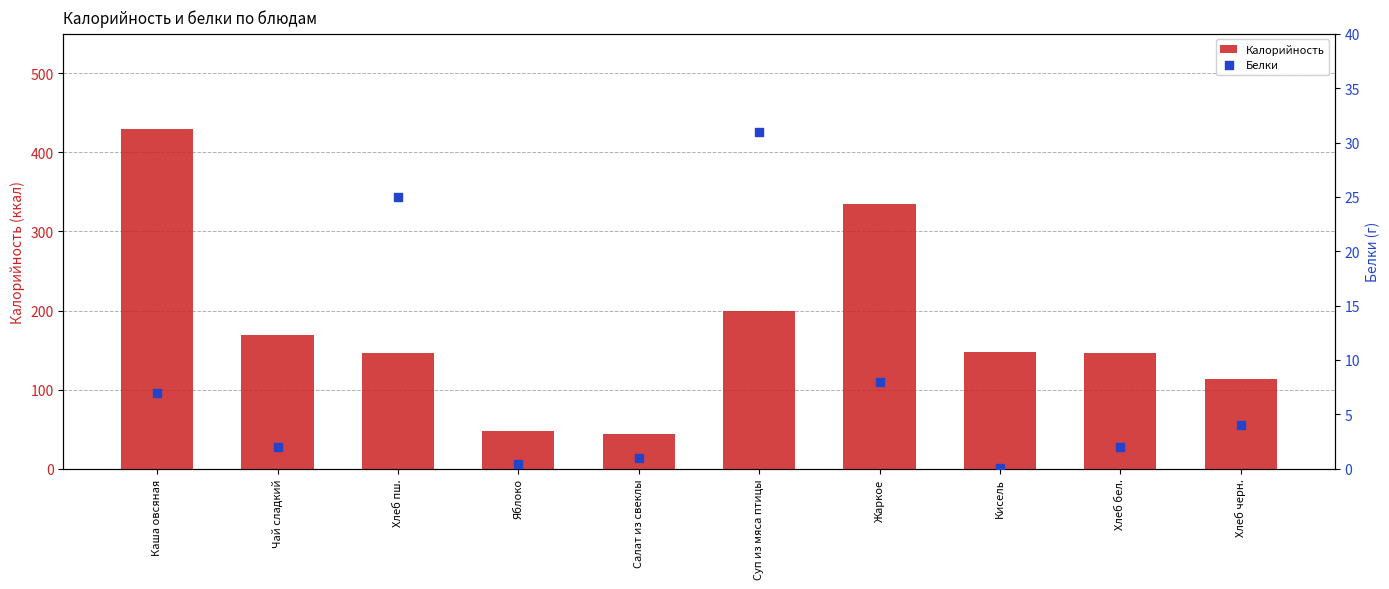

What are all the series names shown in the legend?

Калорийность, Белки